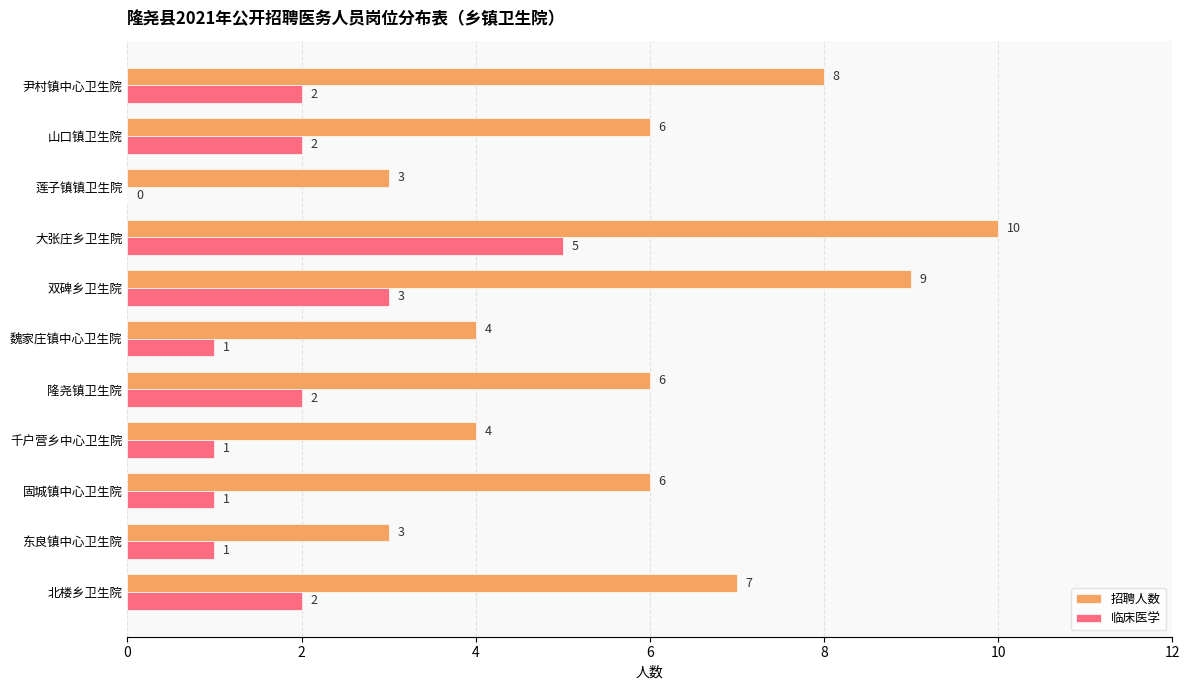

What is the maximum value shown in the chart?

10